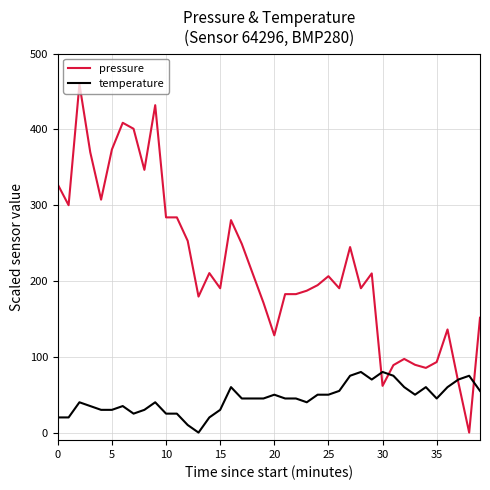

What is the maximum value for temperature?

80.0